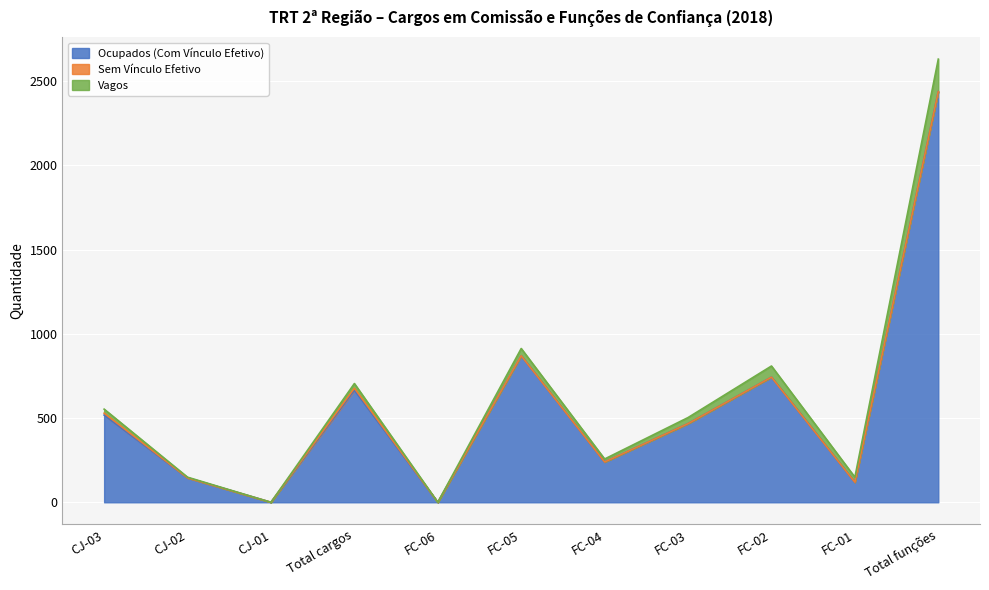

True or false: Ocupados (Com Vínculo Efetivo) and Vagos intersect in this chart.

False